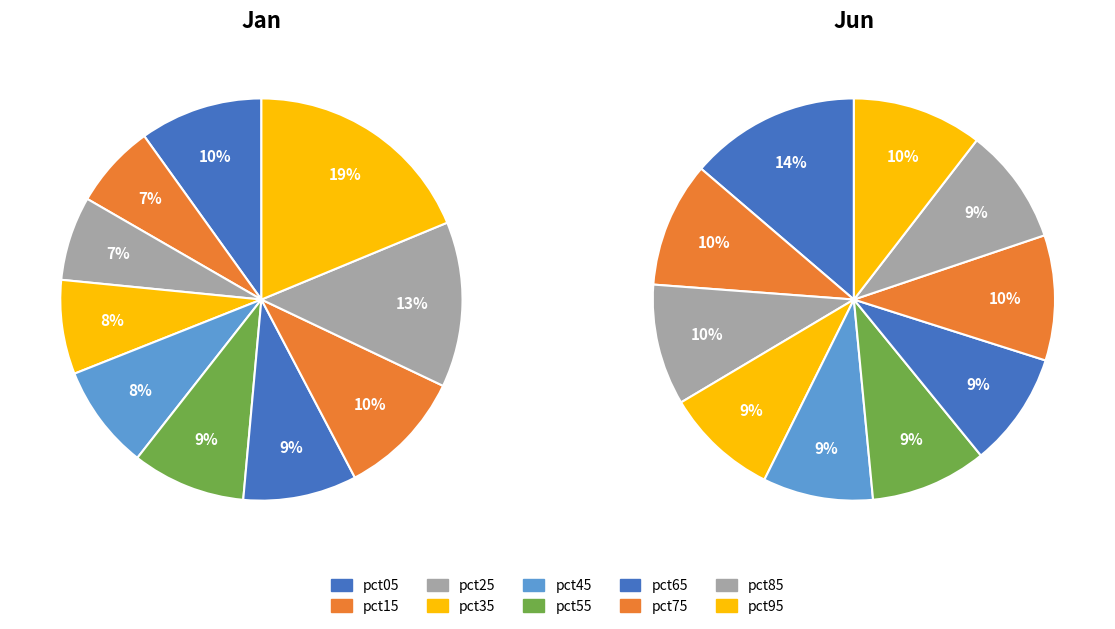

To the nearest percent, what portion does 5 represent?

9%